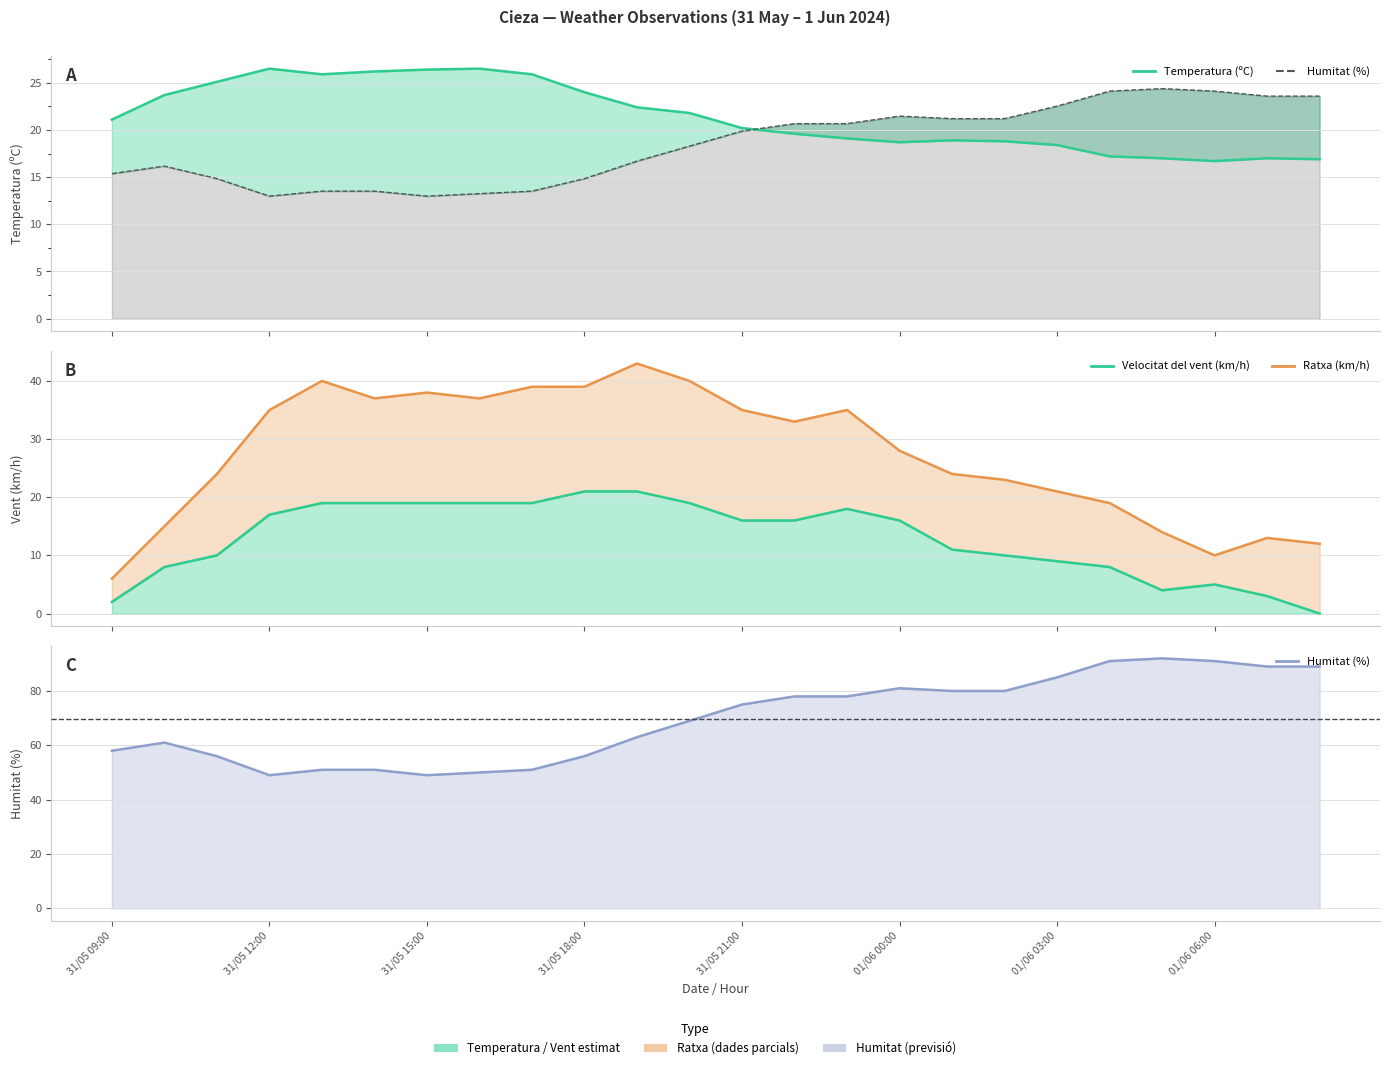

Which series changed the most between 31/05 15:00 and 01/06 06:00?

Ratxa (km/h)